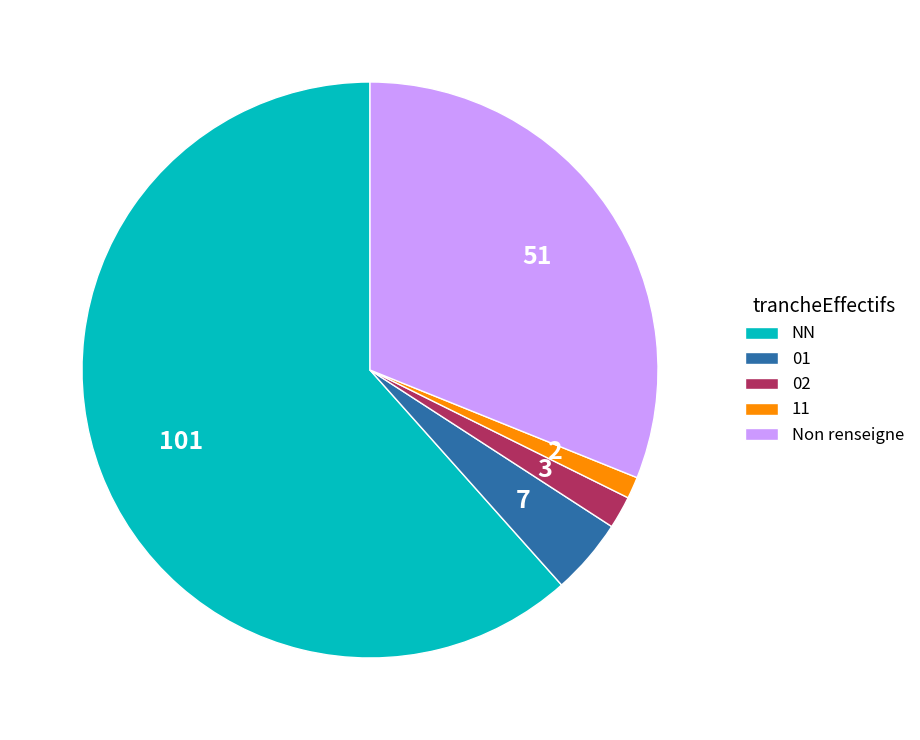

Is NN the majority of the pie?

Yes